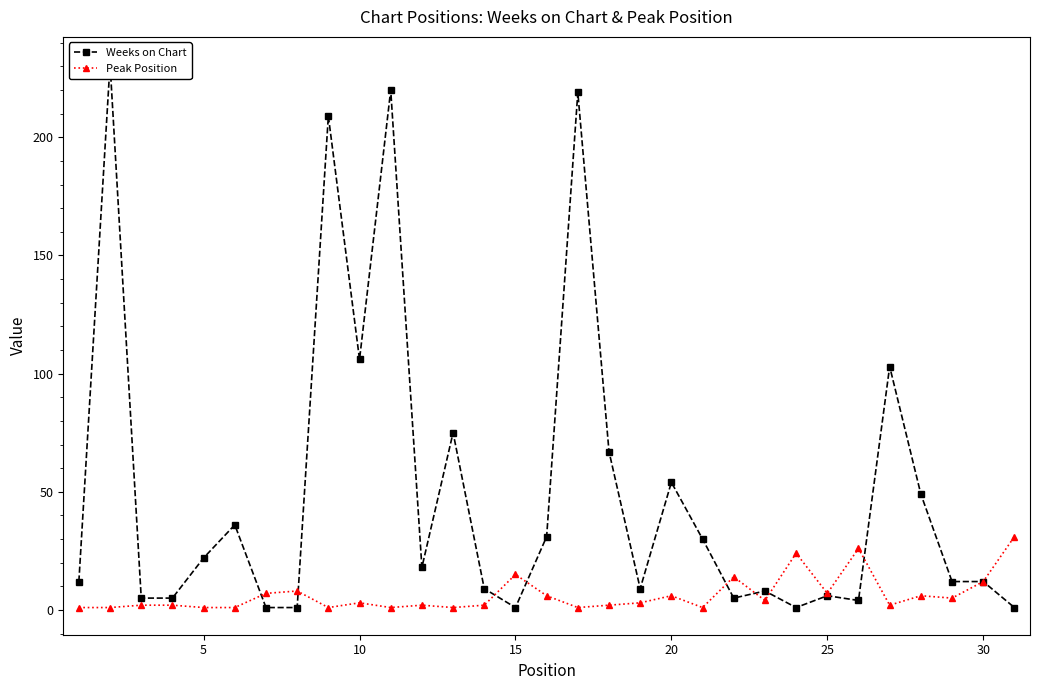

True or false: Peak Position has more than 2 interior local peaks.

True